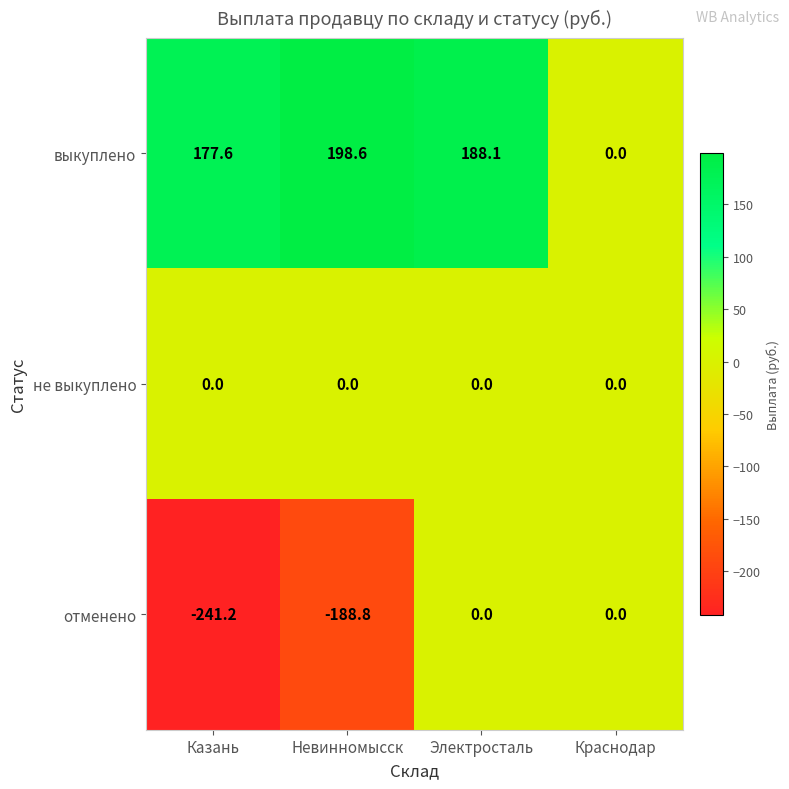

What is the sum of all выкуплено values?

564.3